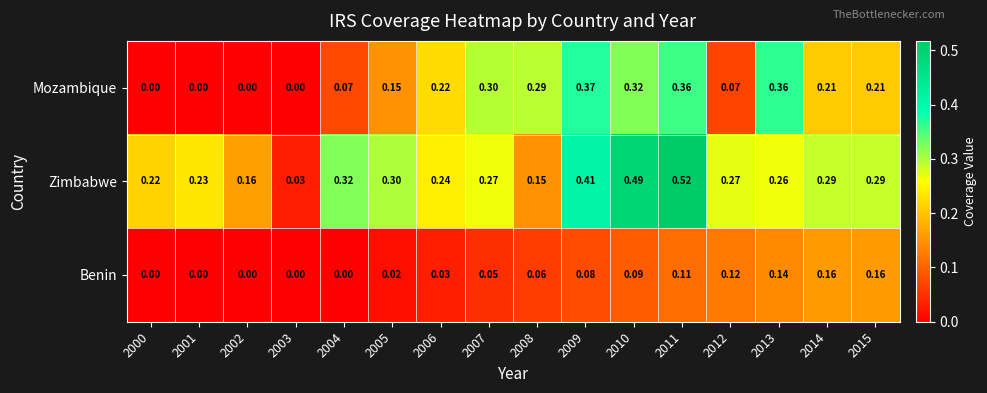

Which series changed the most between 2000 and 2004?

Zimbabwe